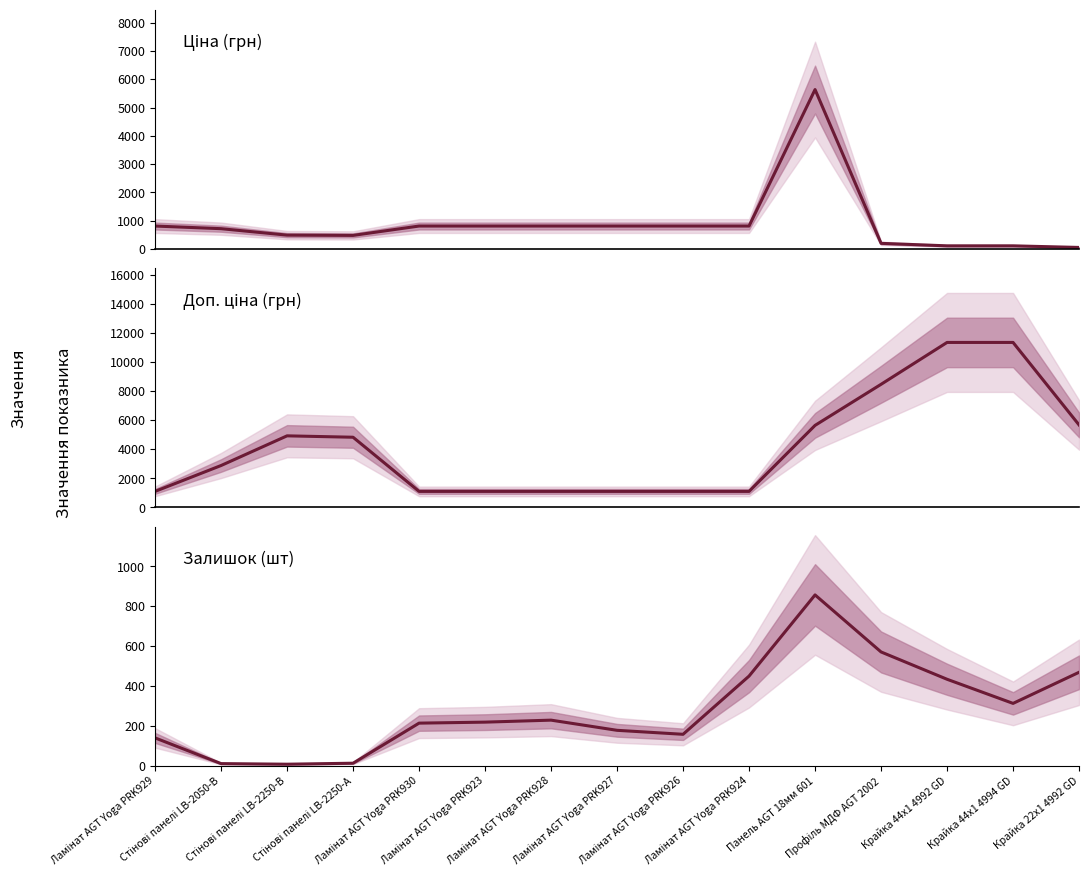

The Ціна series shows 98.3 at Профіль МДФ AGT 2002. True or false?

False